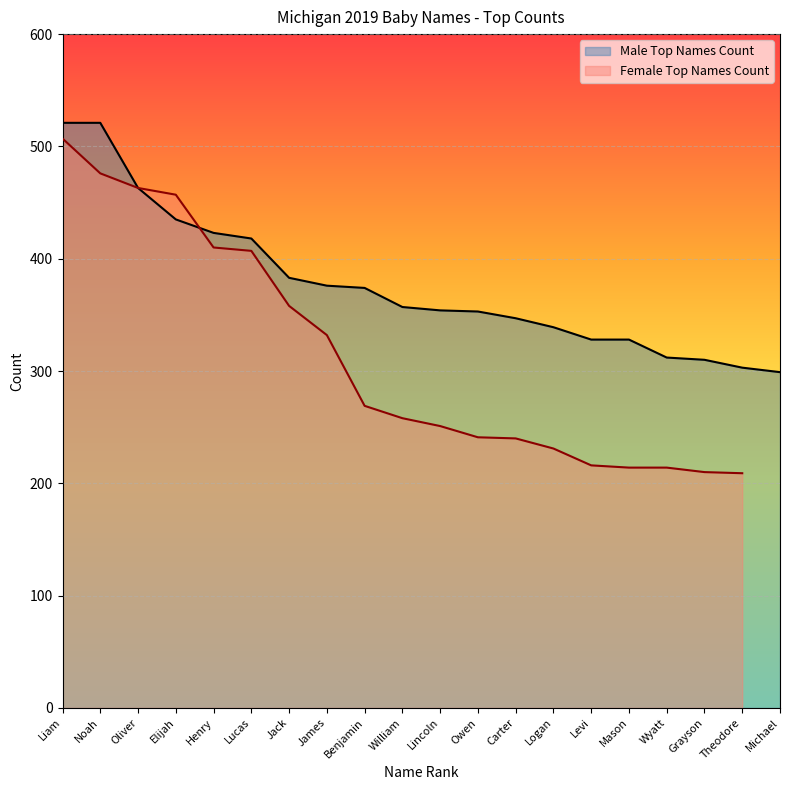

What is the change in value from William to Lincoln?

-3